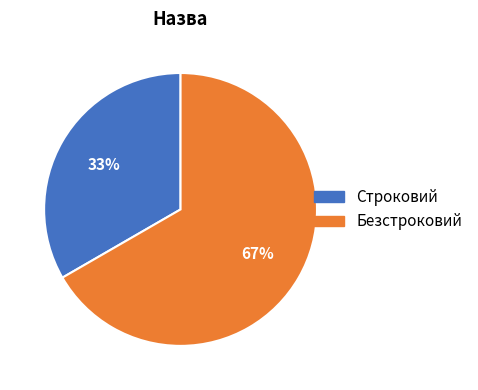

The Строковий slice represents 27% of the pie. True or false?

False